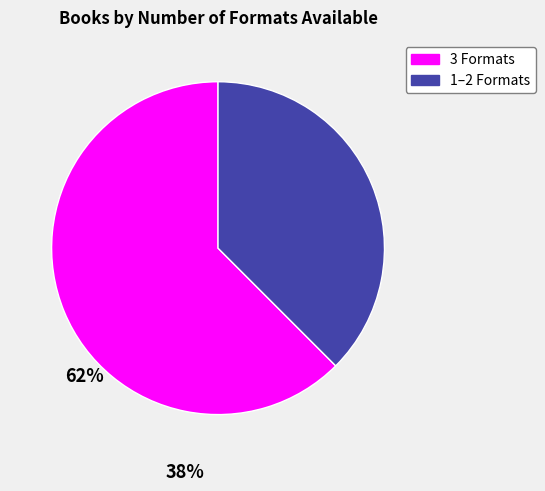

Is there any slice that represents more than half of the pie?

Yes